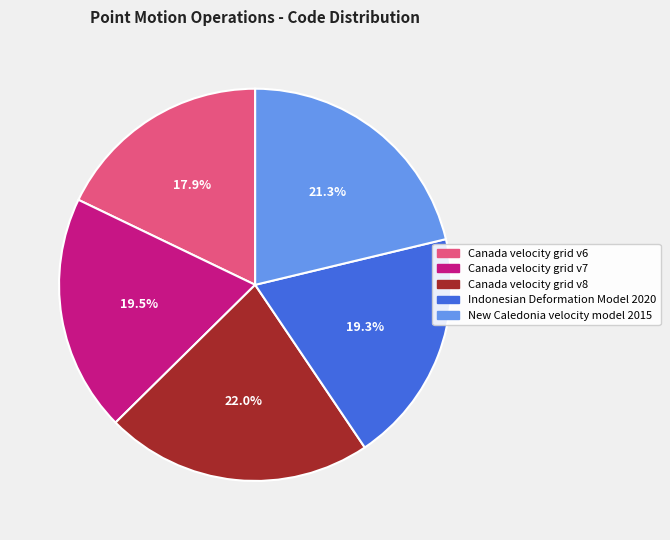

To the nearest percent, what is the average slice percentage?

20%